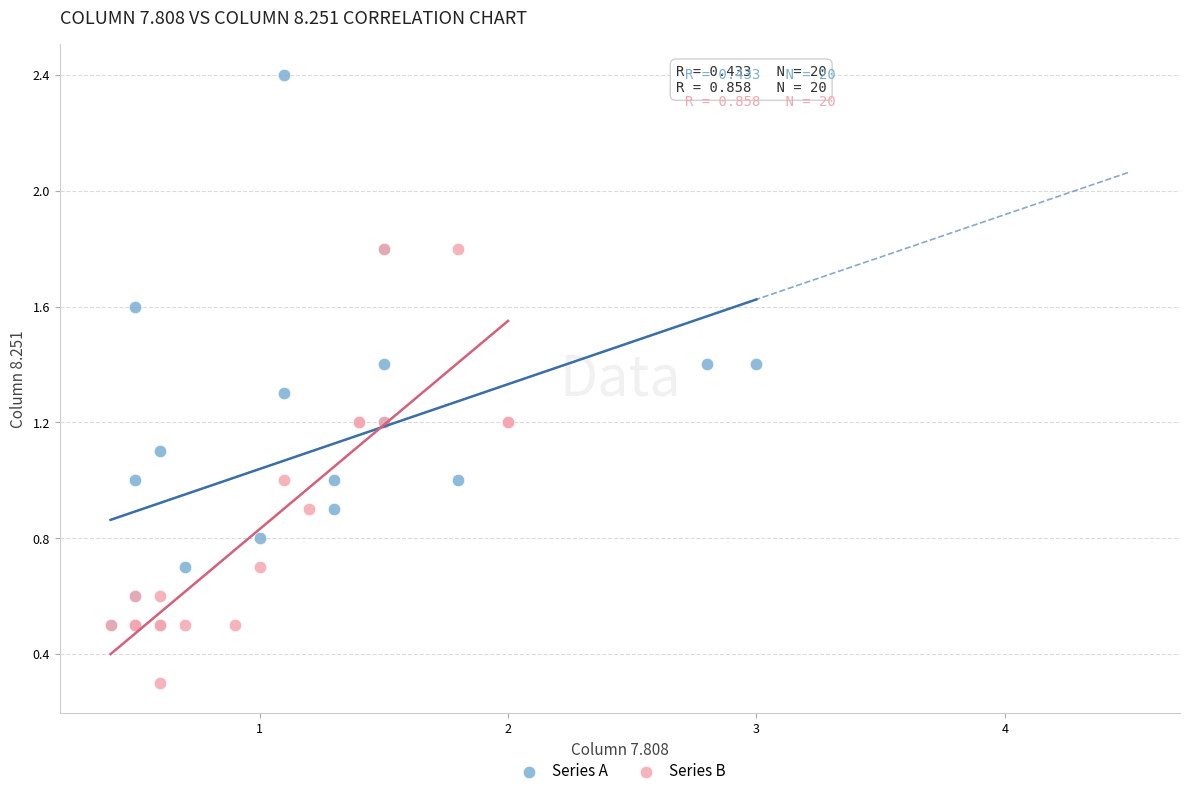

Which series reaches the minimum Y coordinate?

Series B